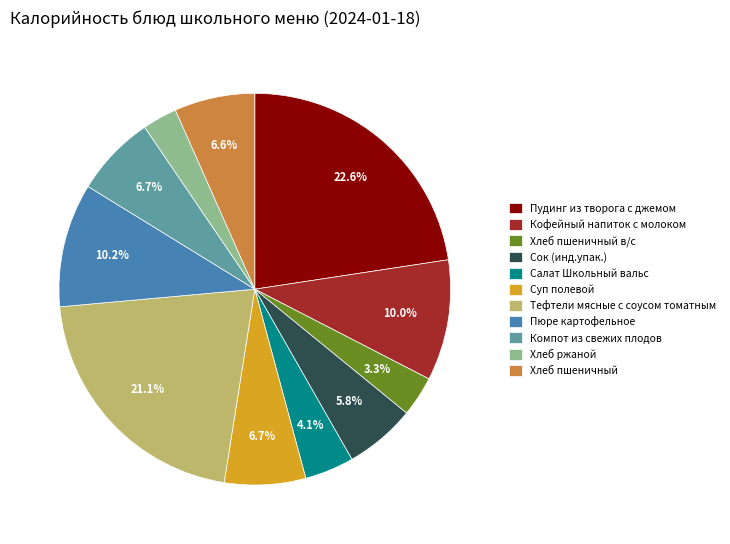

How much of the chart is everything except Хлеб пшеничный в/с?

96.7%